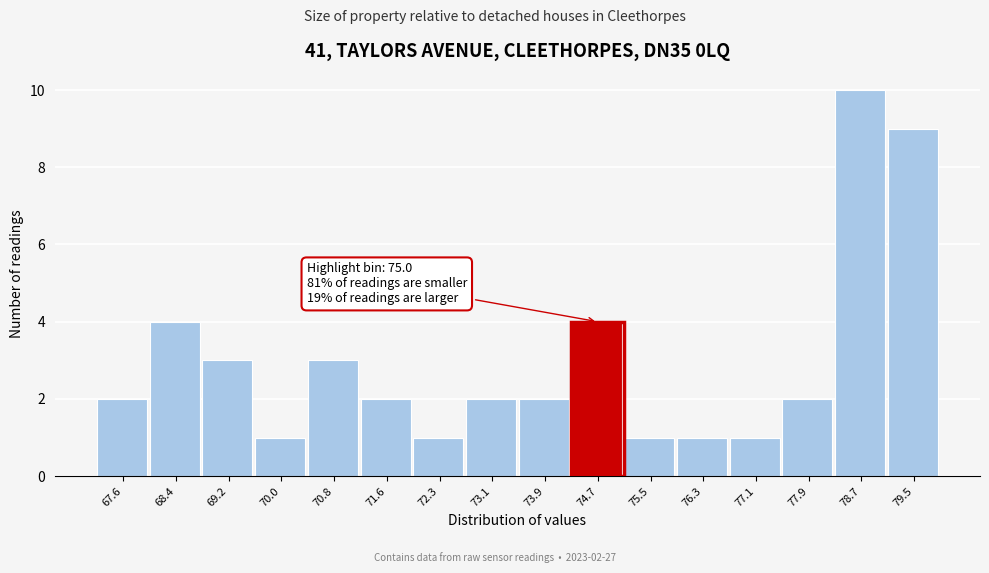

Reading left to right, list all the values displayed in this chart.

2	4	3	1	3	2	1	2	2	4	1	1	1	2	10	9